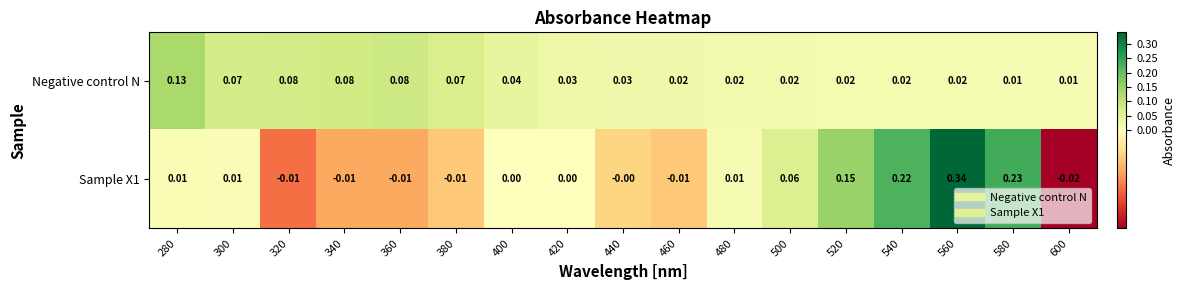

Which series has the widest spread of values?

Sample X1